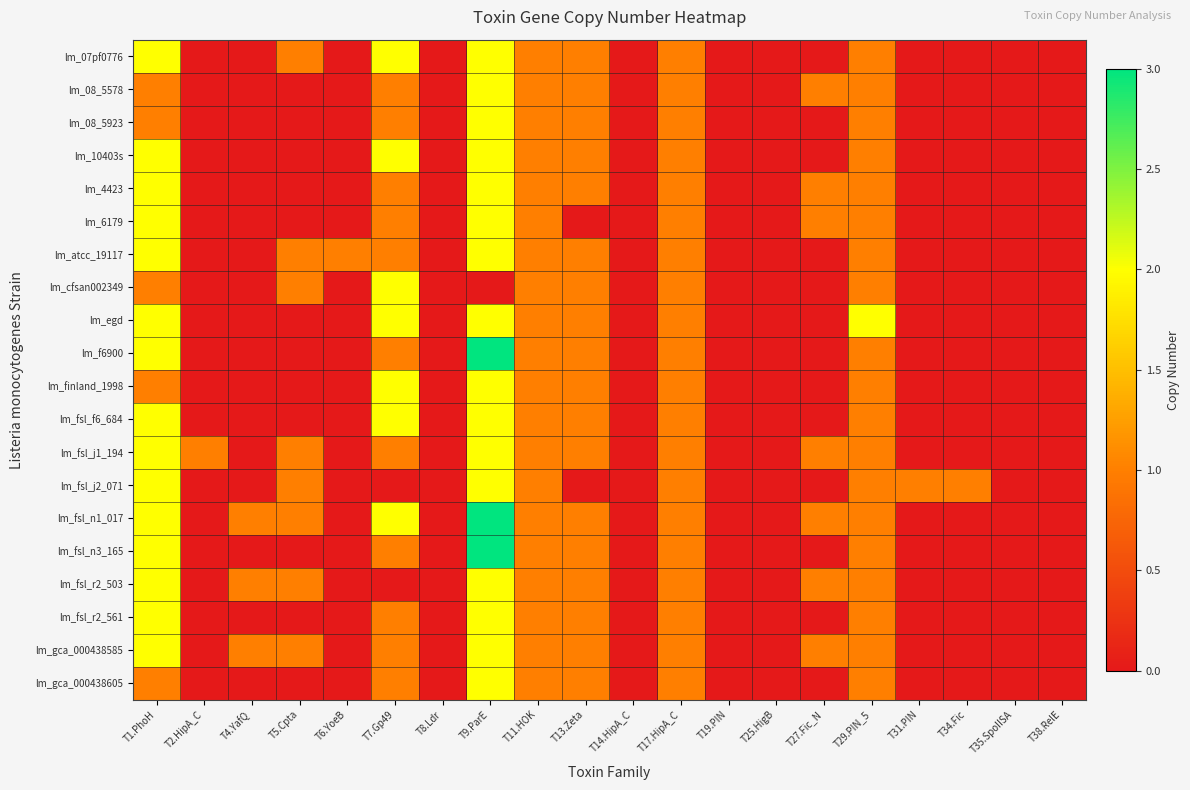

At how many categories does at least one series exceed 2?

1